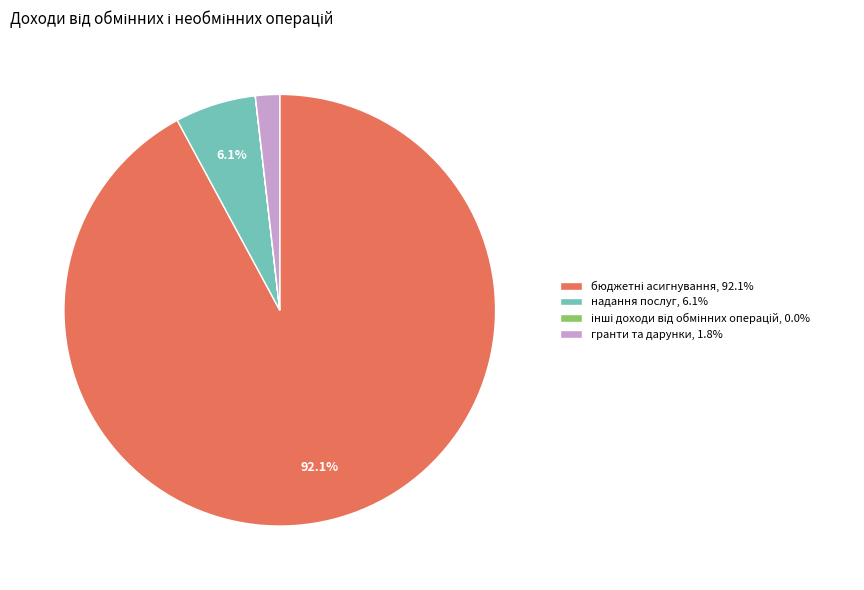

Is there any slice that represents more than half of the pie?

Yes